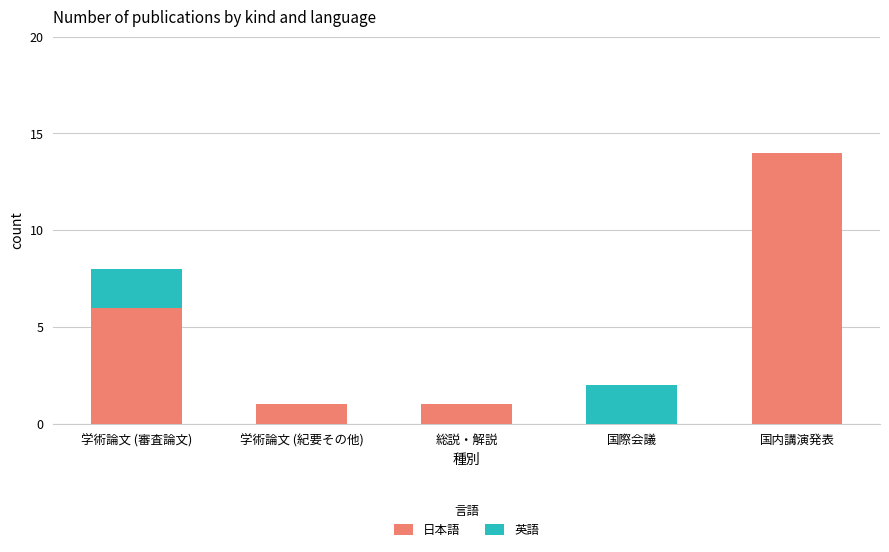

At which label does 日本語 reach its peak?

国内講演発表